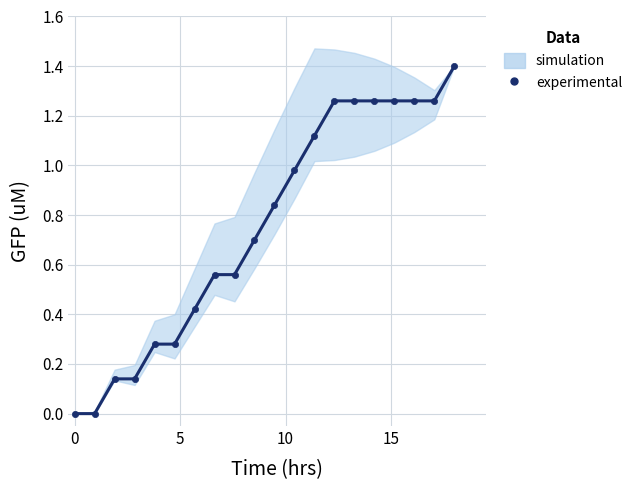

What is the label of the 15th point from the right?

5